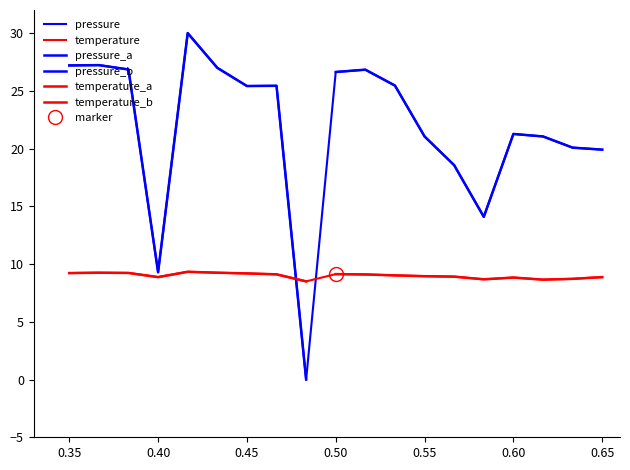

Reading right to left, what are all the values shown in this chart?

pressure: 19.9	20.1	21.0	21.3	14.1	18.6	21.0	25.5	26.8	26.6	0.0	25.4	25.4	27.0	30.0	9.3	26.8	27.2	27.2
temperature: 8.9	8.7	8.7	8.8	8.7	8.9	8.9	9.0	9.1	9.1	8.5	9.1	9.2	9.2	9.3	8.9	9.2	9.2	9.2